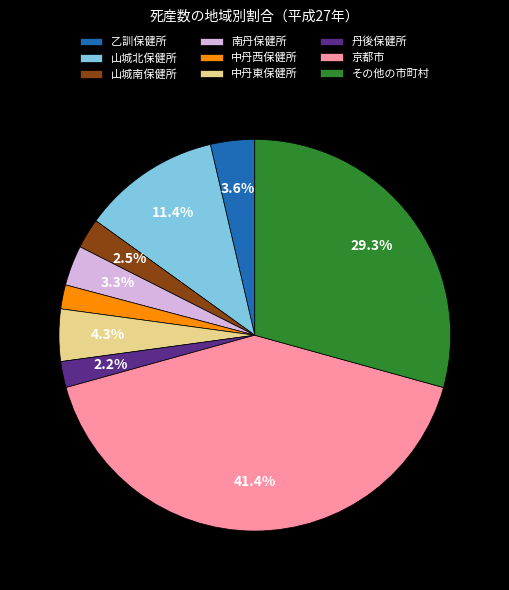

To the nearest percent, what is the average slice percentage?

11%